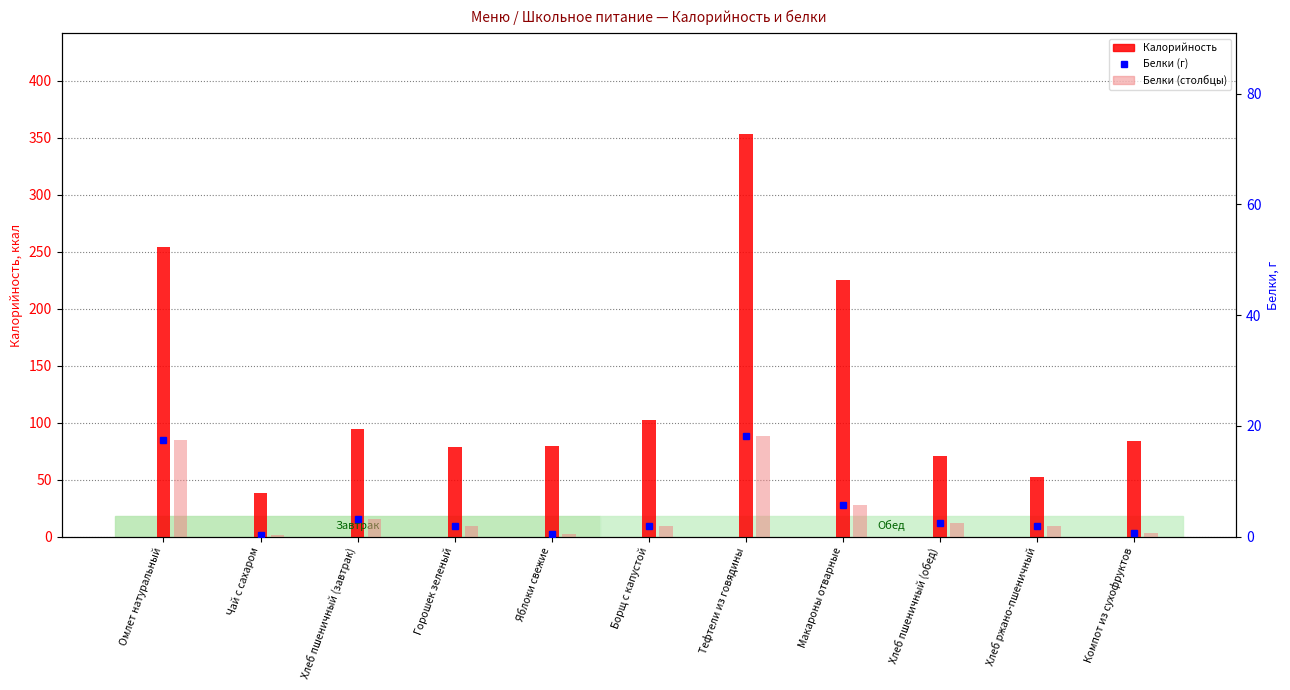

Which series has the largest total across all categories?

Калорийность